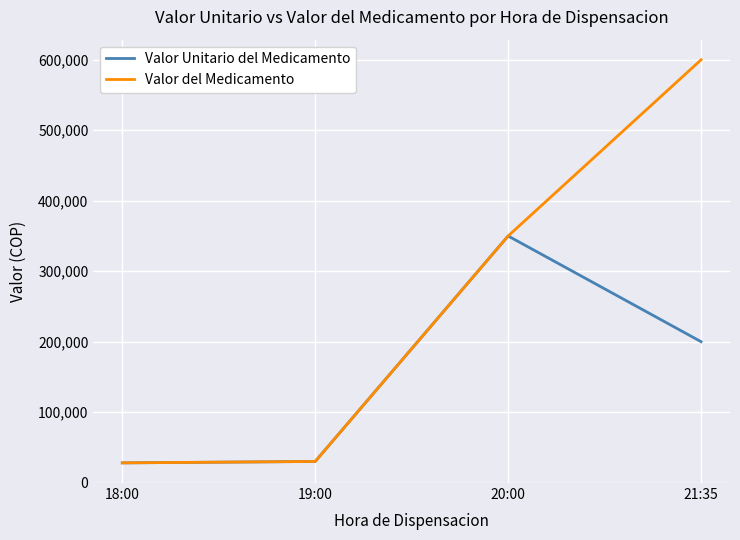

List the series in order of their peak value, highest first.

Valor del Medicamento, Valor Unitario del Medicamento